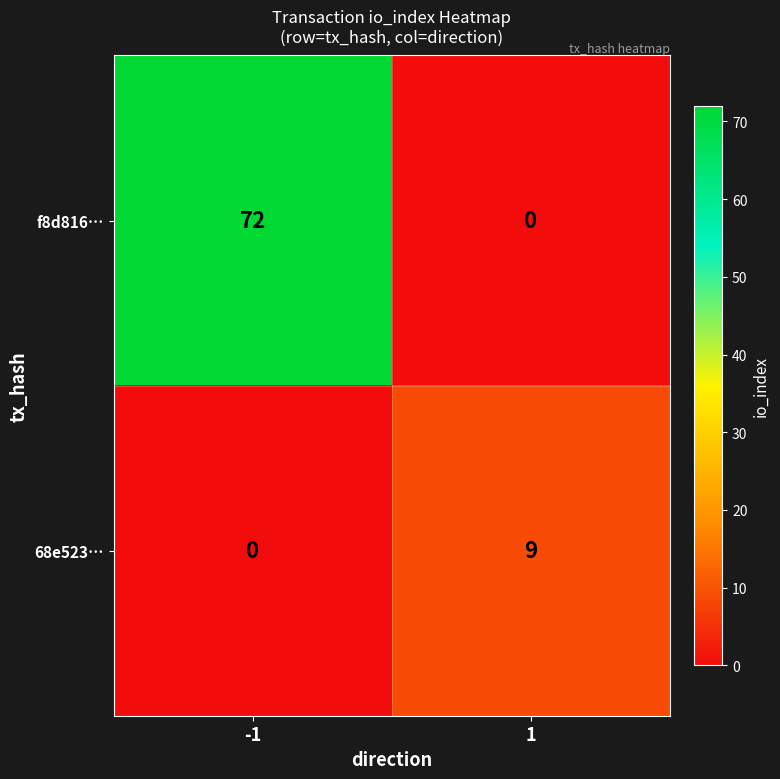

How many data points does each series have?

2